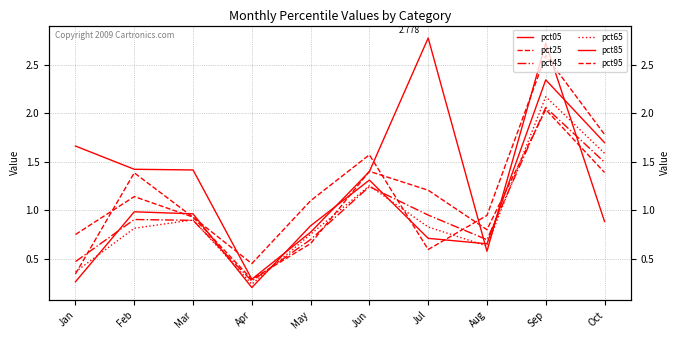

Which category has the highest value across all series?

Jul